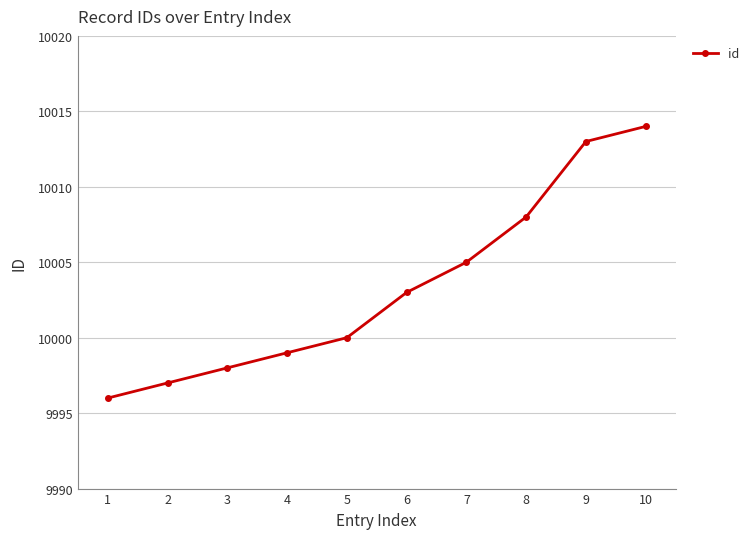

Which category has the lowest value across all series?

1